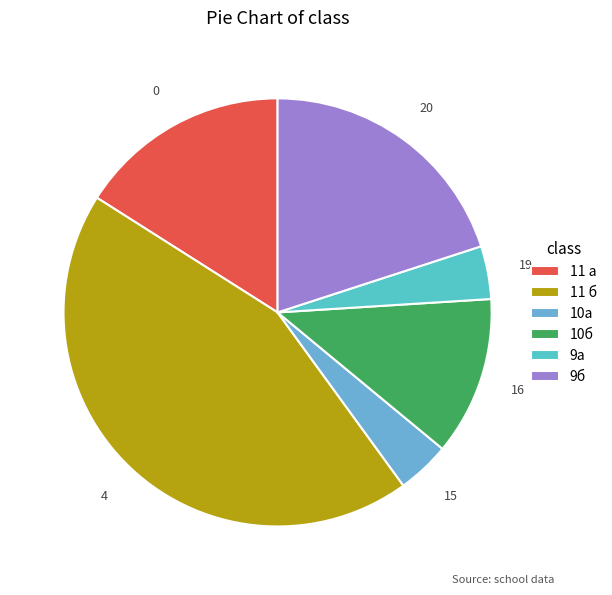

What percentage is NOT represented by 11 б?

56.0%